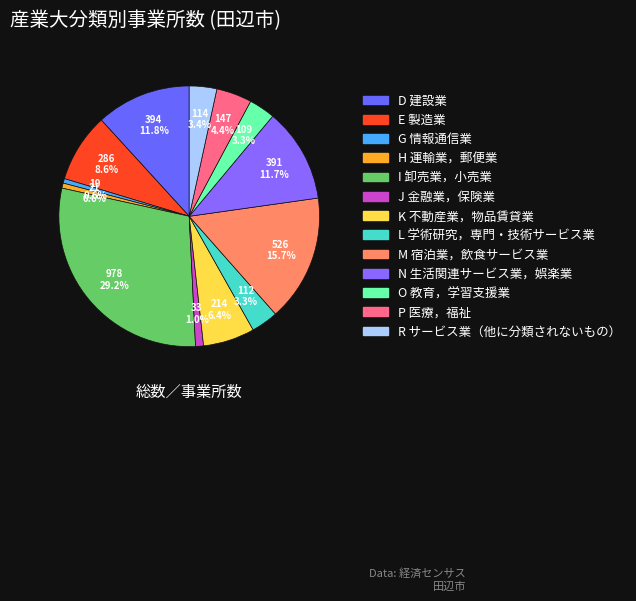

What percentage is the G 情報通信業 slice, to the nearest percent?

1%